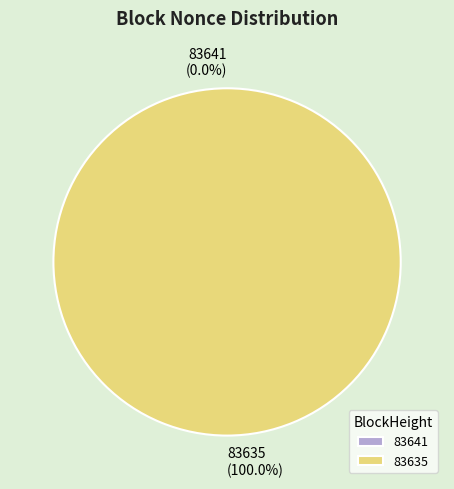

Which category has the smallest portion of the pie?

83641